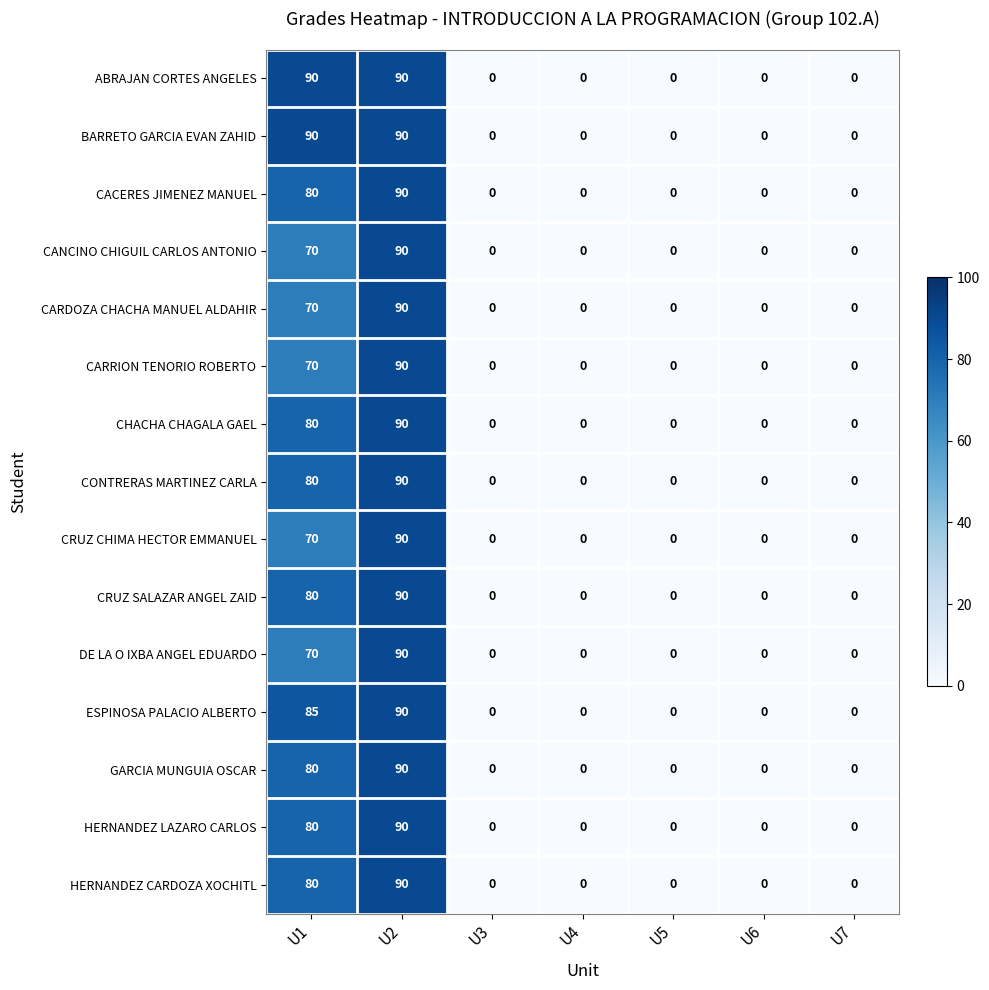

What is the difference between the highest and lowest values at U1?

20